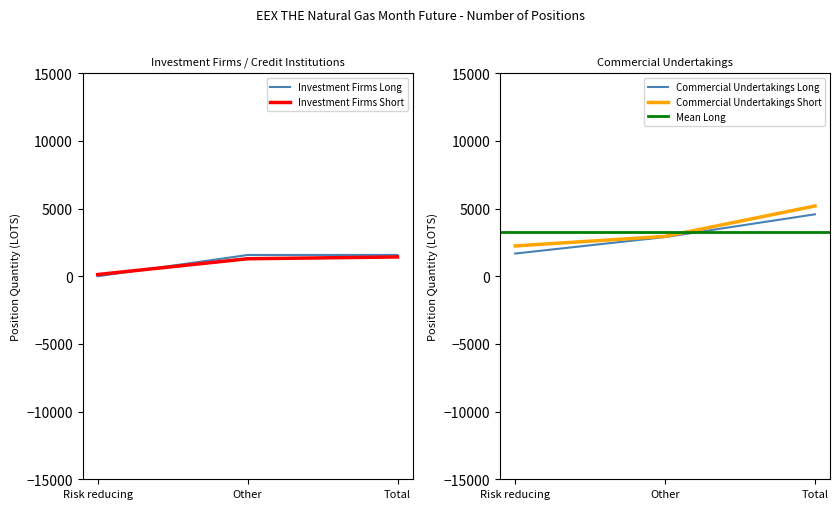

At which label does Investment Firms Long reach its minimum?

Risk reducing